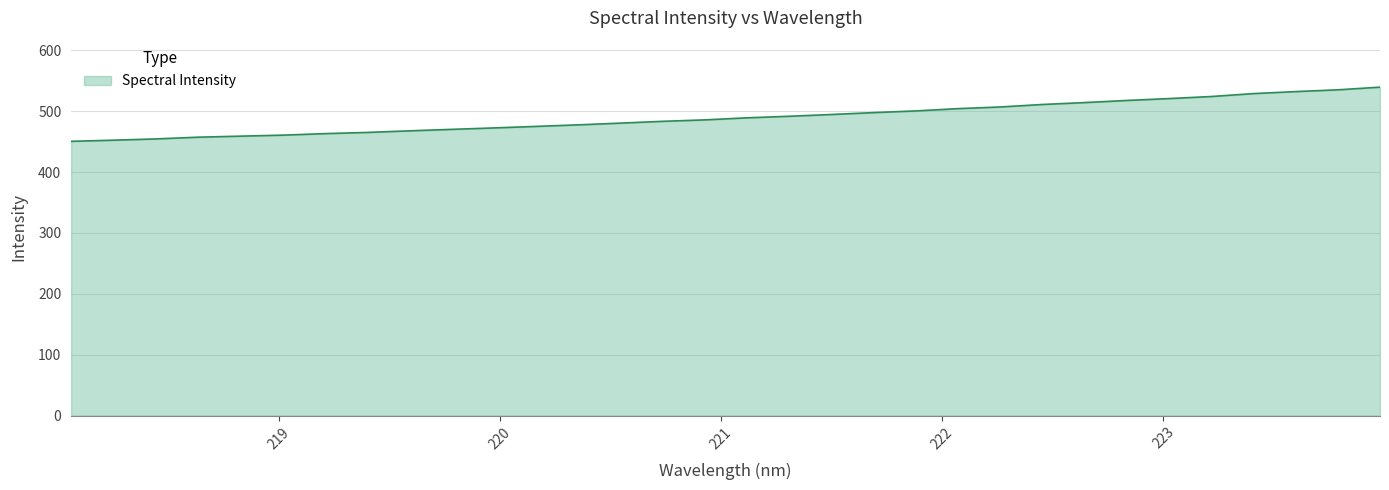

Count the number of values greater than 489.

16